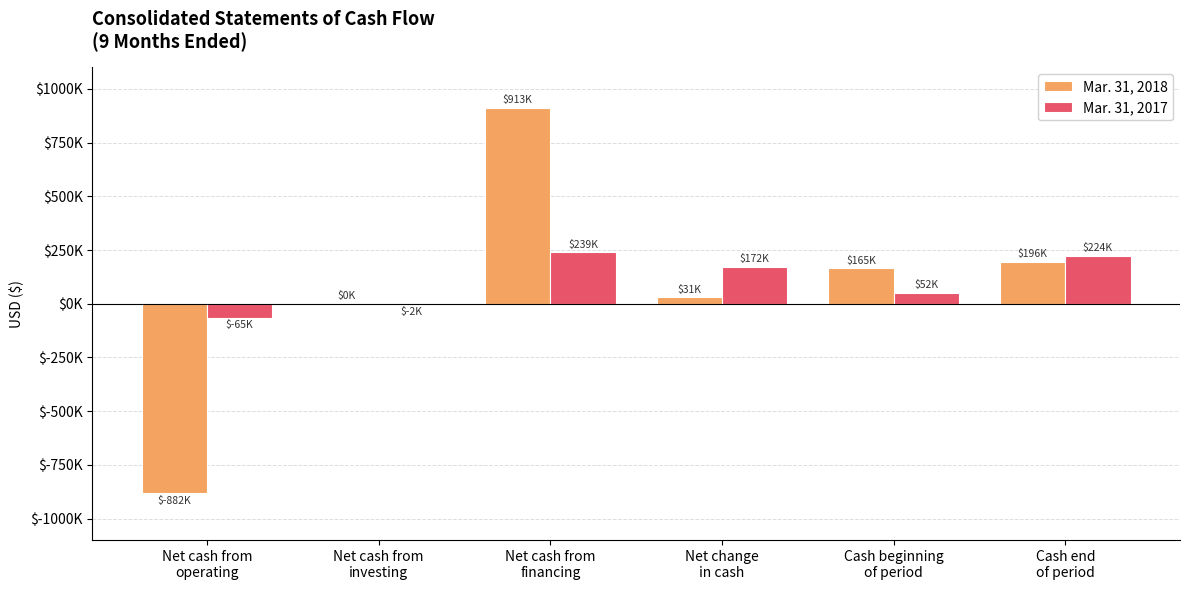

What are all the series names shown in the legend?

Mar. 31, 2018, Mar. 31, 2017